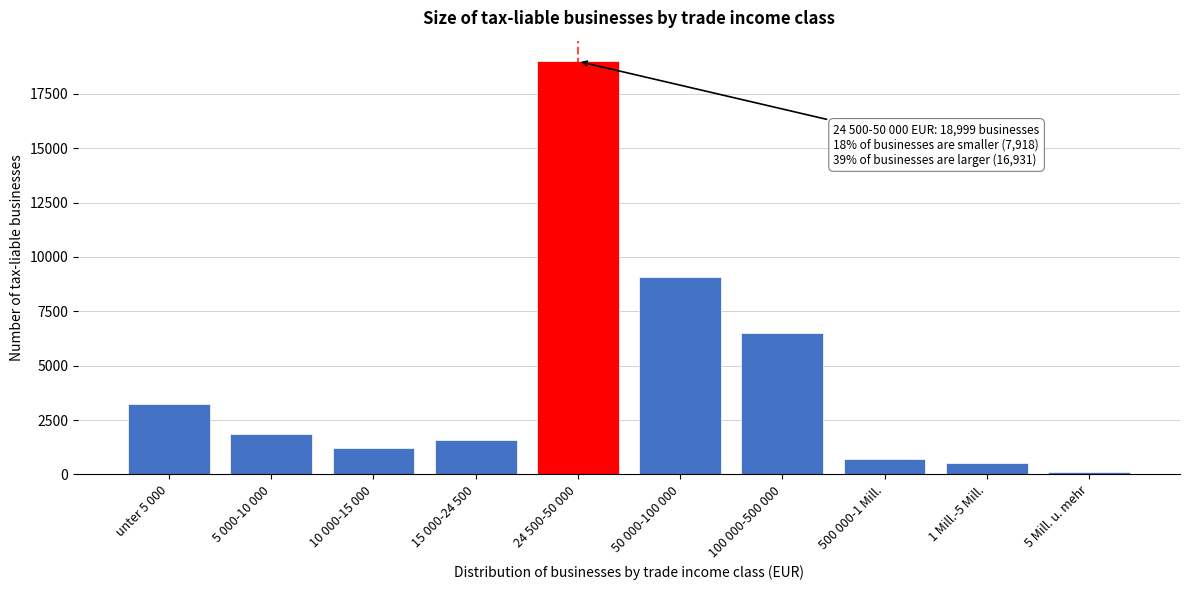

Reading right to left, what are all the values shown in this chart?

124	539	725	6486	9057	18999	1584	1215	1861	3258